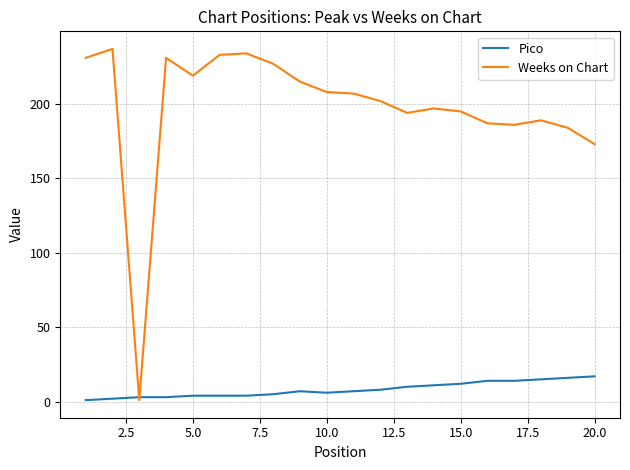

What are all the series names shown in the legend?

Pico, Weeks on Chart